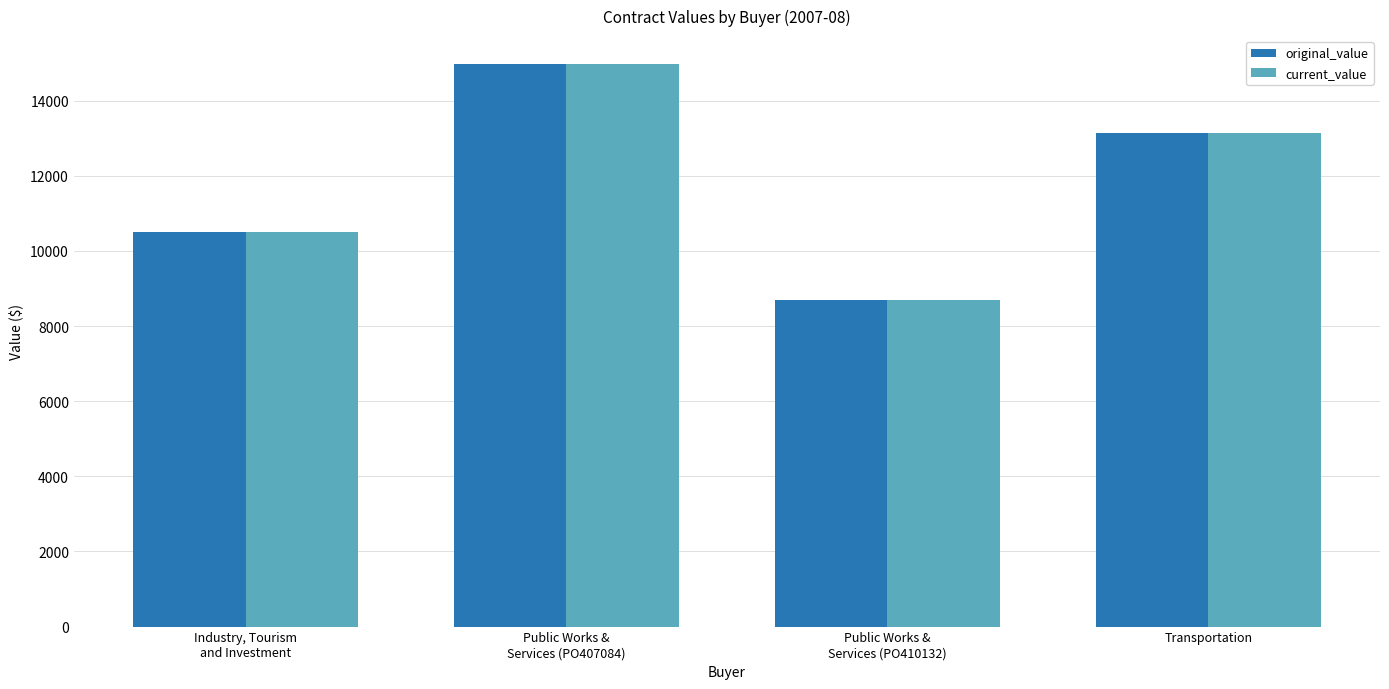

The current_value series shows 15610.3 at Public Works &
Services (PO410132). True or false?

False